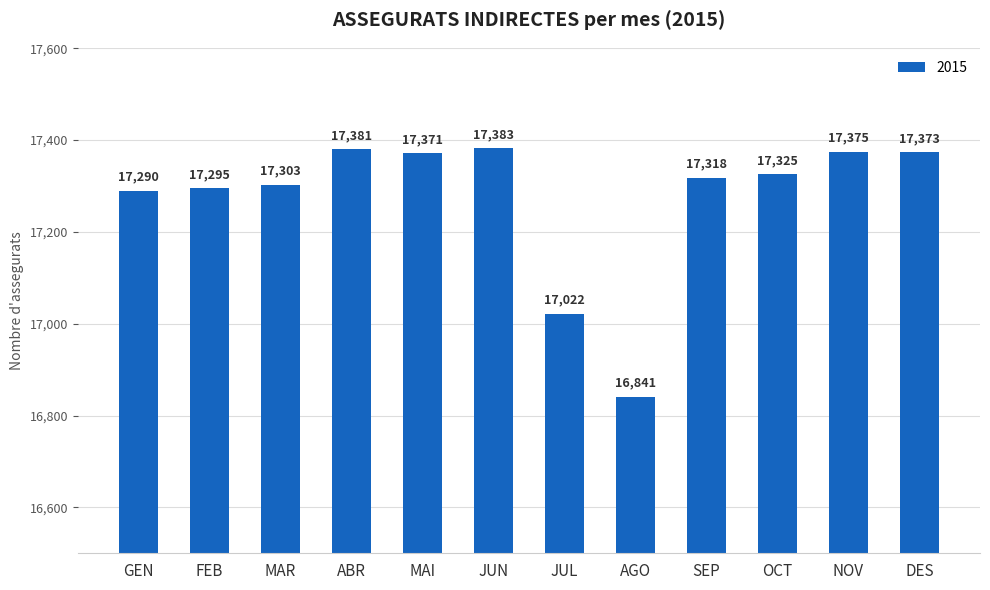

Rank the categories by value from highest to lowest.

JUN, ABR, NOV, DES, MAI, OCT, SEP, MAR, FEB, GEN, JUL, AGO